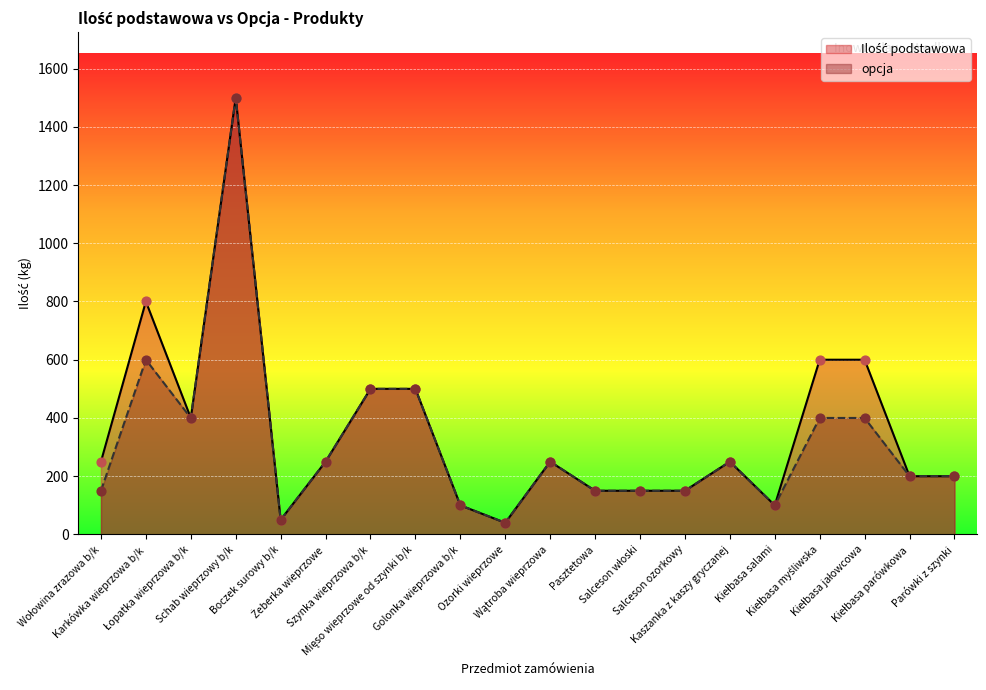

Which series has the widest spread of Y values?

Ilość podstawowa